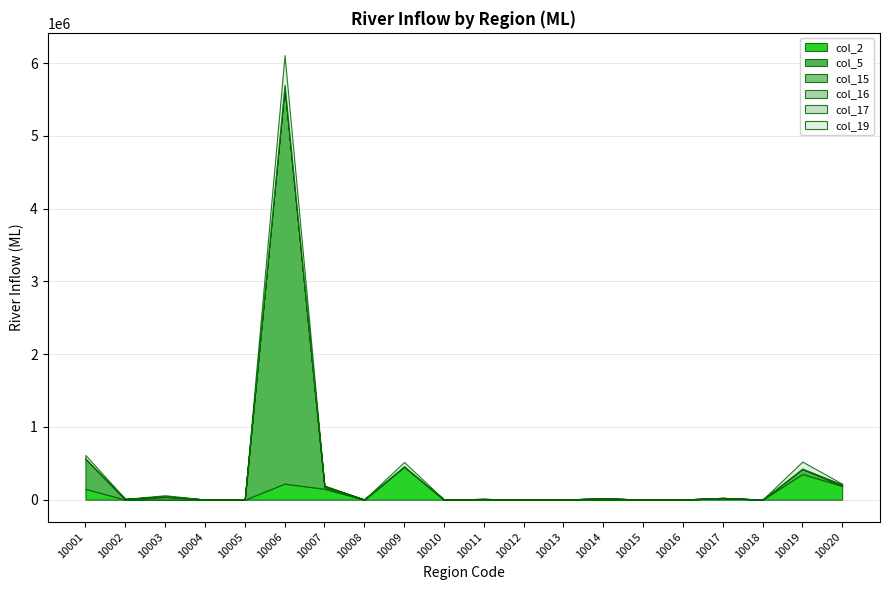

What is the maximum value for col_2?

452340.0